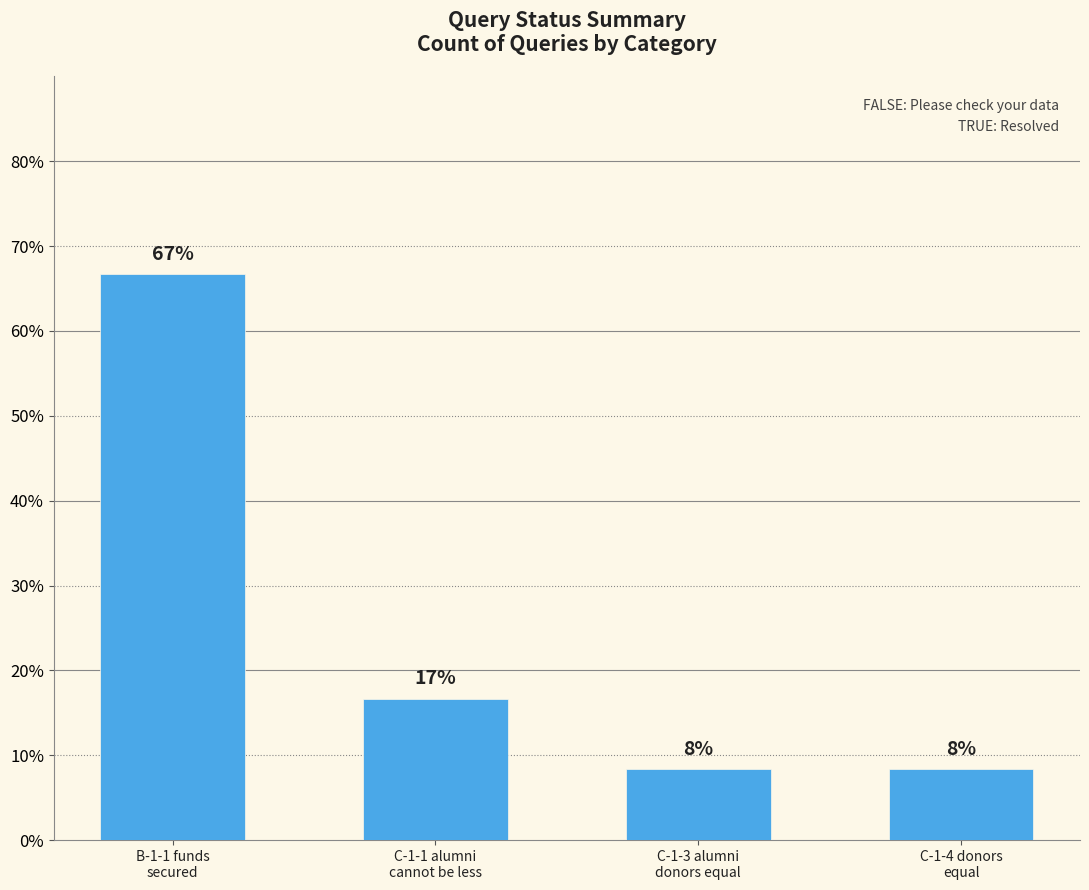

Rank the categories by value from lowest to highest.

C-1-3 alumni
donors equal, C-1-4 donors
equal, C-1-1 alumni
cannot be less, B-1-1 funds
secured